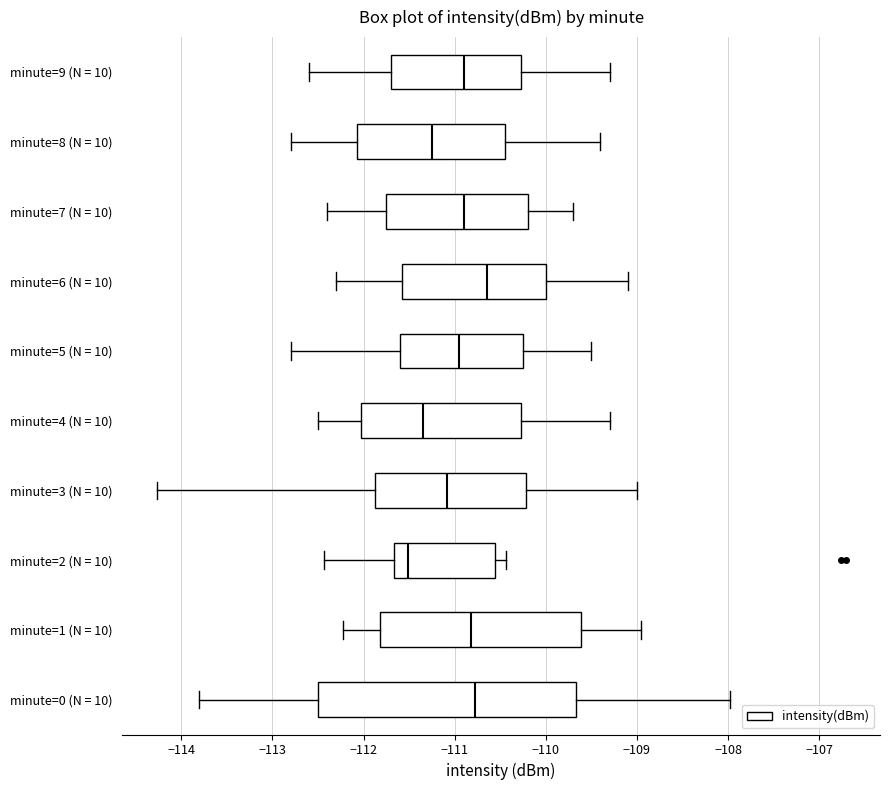

Reading bottom to top, read every box against the x-axis: the position of its median line, the range the box covers, and the ends of its whiskers. The values are not printed on the chart, so give them approximately, as read against the axis.

minute=0 (N = 10): median -110.8, box -112.5 to -109.7, whiskers -113.8 to -108.0
minute=1 (N = 10): median -110.8, box -111.8 to -109.6, whiskers -112.2 to -109.0
minute=2 (N = 10): median -111.5, box -111.7 to -110.6, whiskers -112.4 to -110.4
minute=3 (N = 10): median -111.1, box -111.9 to -110.2, whiskers -114.3 to -109.0
minute=4 (N = 10): median -111.3, box -112.0 to -110.3, whiskers -112.5 to -109.3
minute=5 (N = 10): median -110.9, box -111.6 to -110.2, whiskers -112.8 to -109.5
minute=6 (N = 10): median -110.6, box -111.6 to -110.0, whiskers -112.3 to -109.1
minute=7 (N = 10): median -110.9, box -111.7 to -110.2, whiskers -112.4 to -109.7
minute=8 (N = 10): median -111.2, box -112.1 to -110.4, whiskers -112.8 to -109.4
minute=9 (N = 10): median -110.9, box -111.7 to -110.3, whiskers -112.6 to -109.3